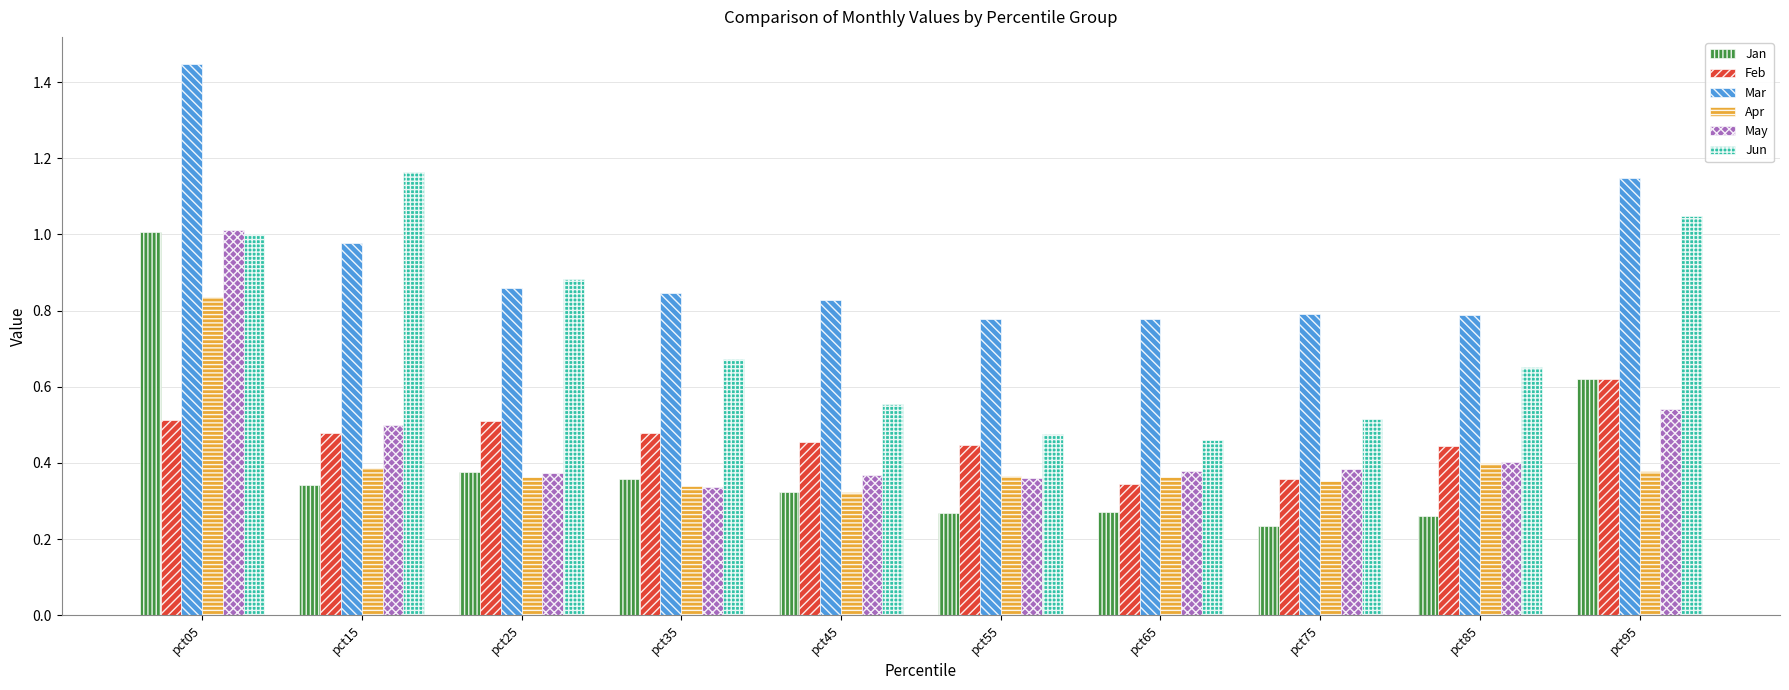

What are all the series names shown in the legend?

Jan, Feb, Mar, Apr, May, Jun